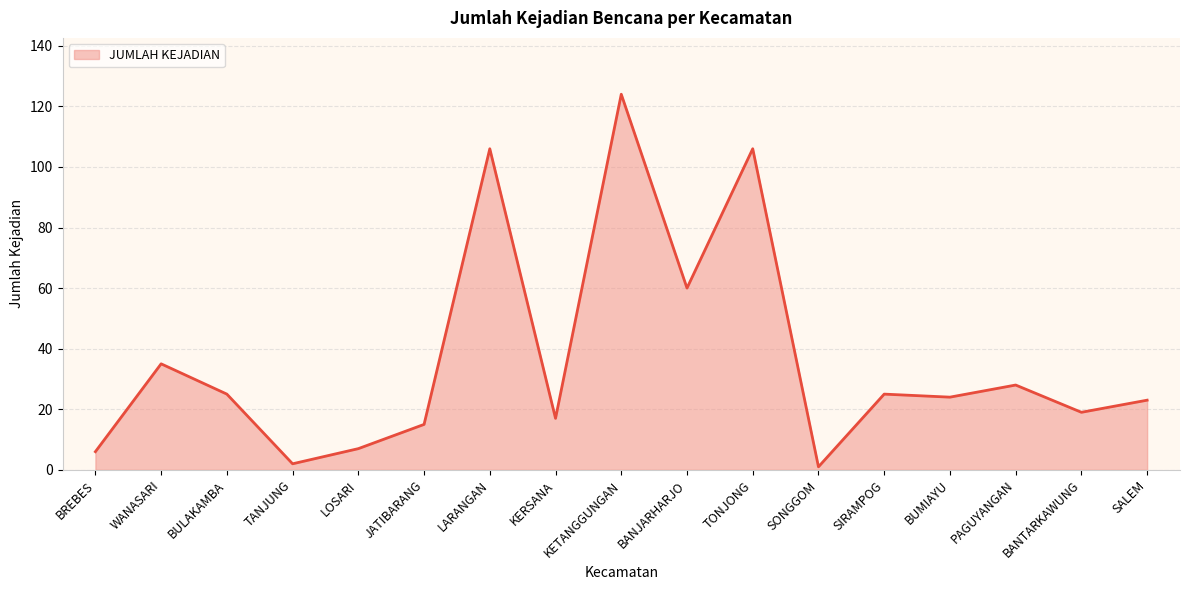

Between LARANGAN and BULAKAMBA, which is larger?

LARANGAN